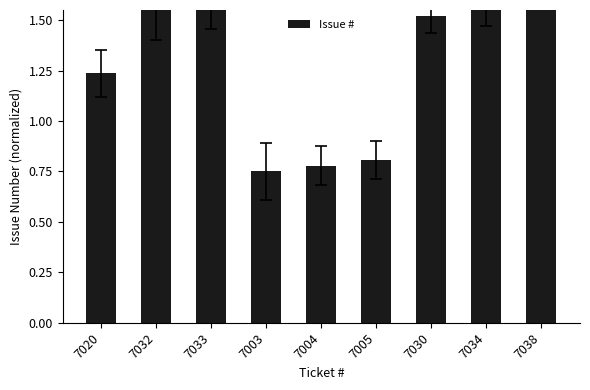

What is the difference between the maximum and minimum values?

1.0